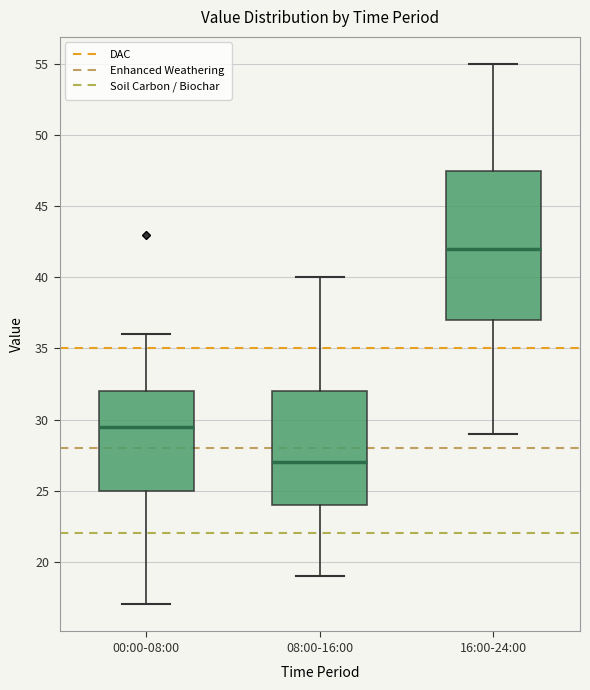

Which box is the tallest, from its lower edge to its upper edge?

16:00-24:00